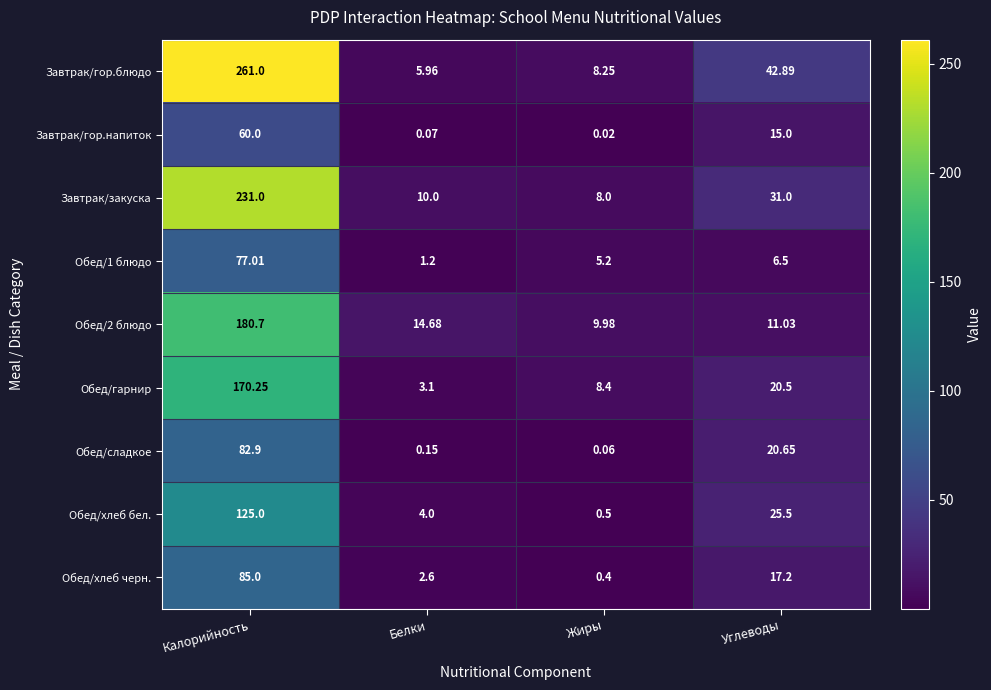

List the labels in order of Завтрак/гор.напиток value, largest first.

Калорийность, Углеводы, Белки, Жиры